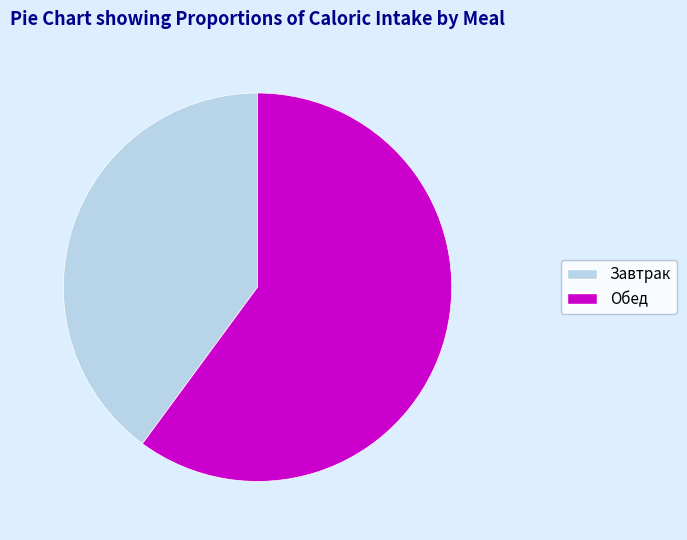

Approximately how many times larger is the value at Завтрак compared to Обед?

0.7